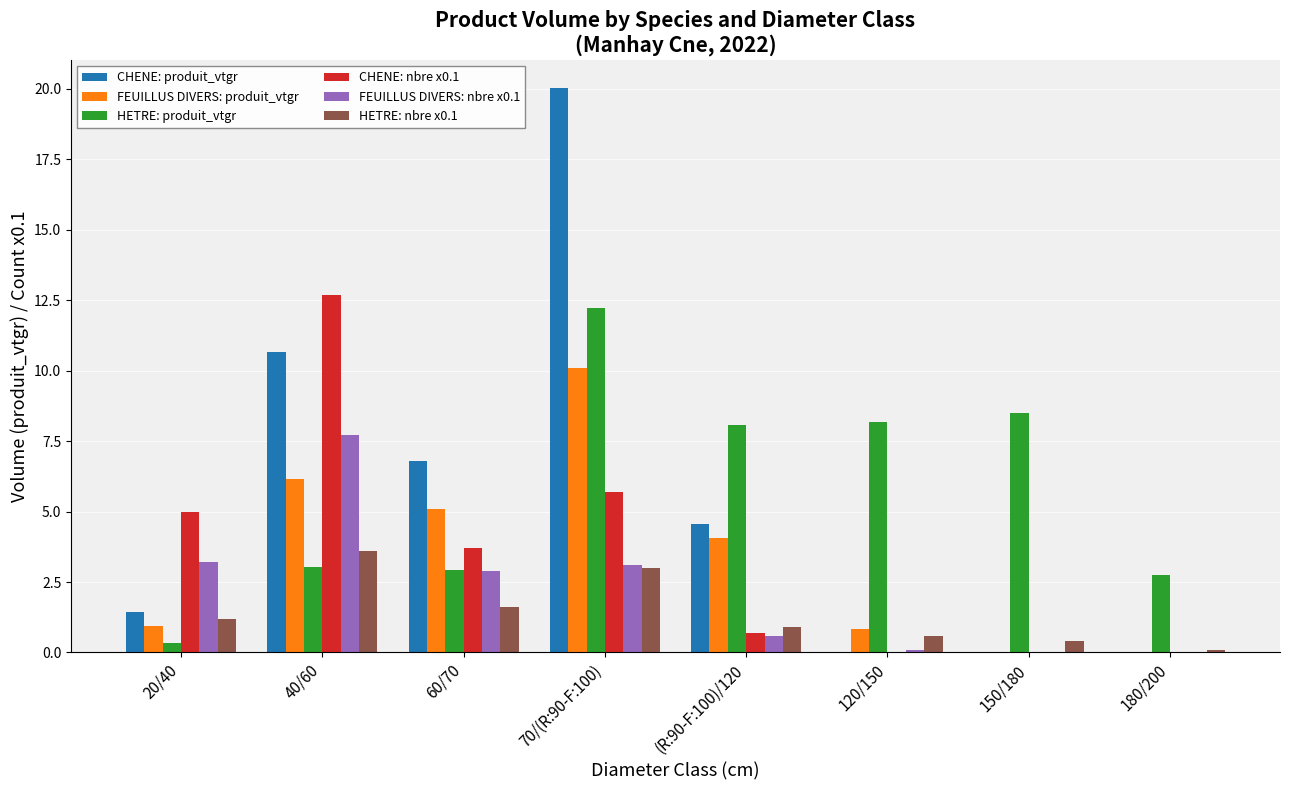

What is the highest value of the CHENE: nbre x0.1 series?

12.7